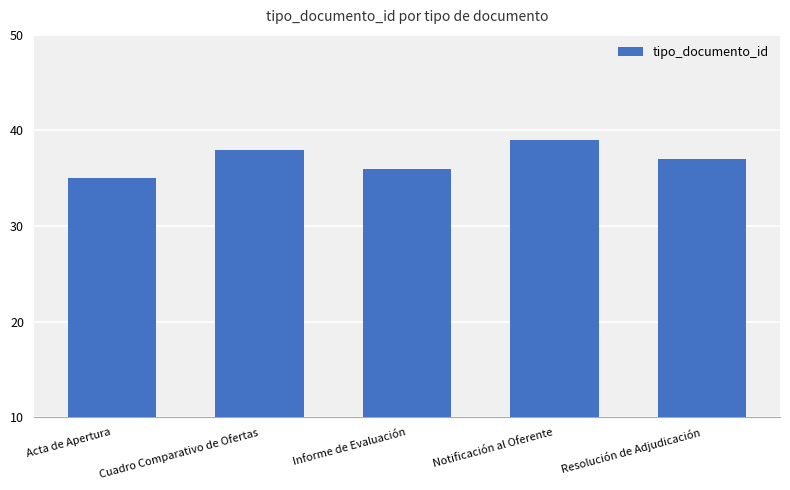

Where is the data nearest to the value 37?

Resolución de Adjudicación